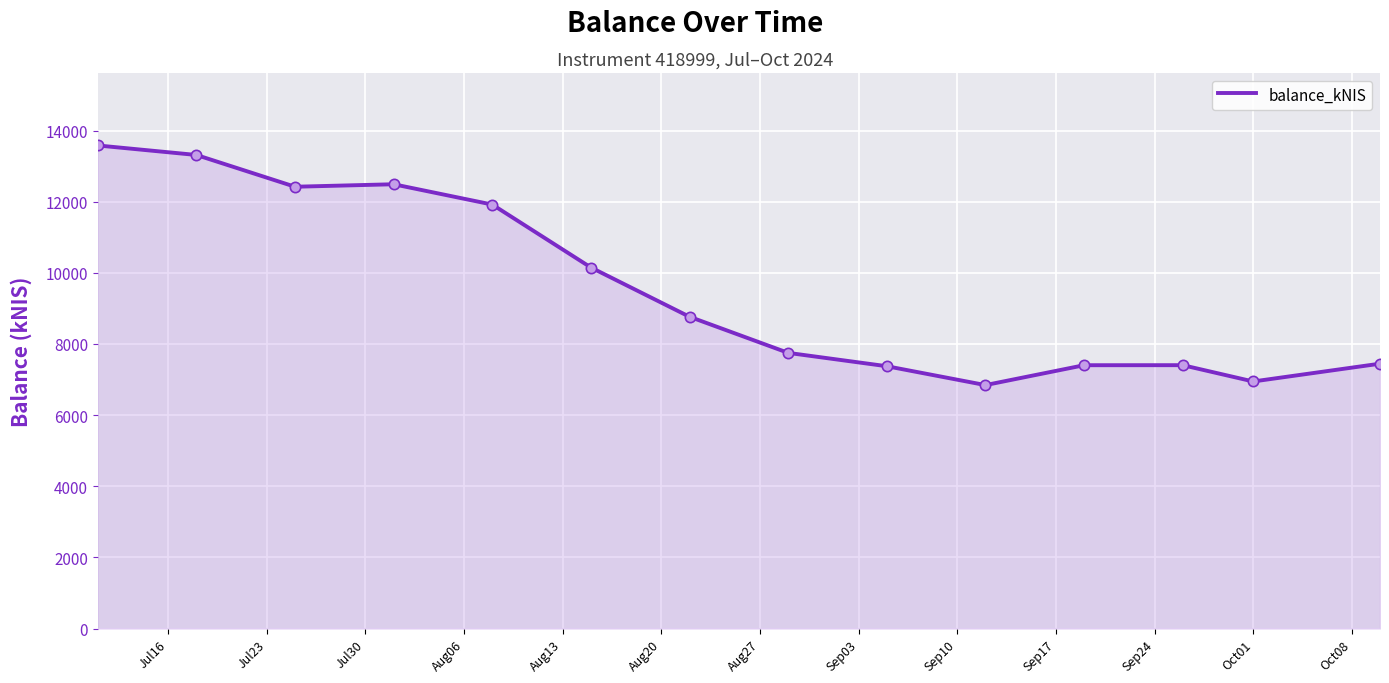

What is the difference between the maximum and minimum values?

6736.8